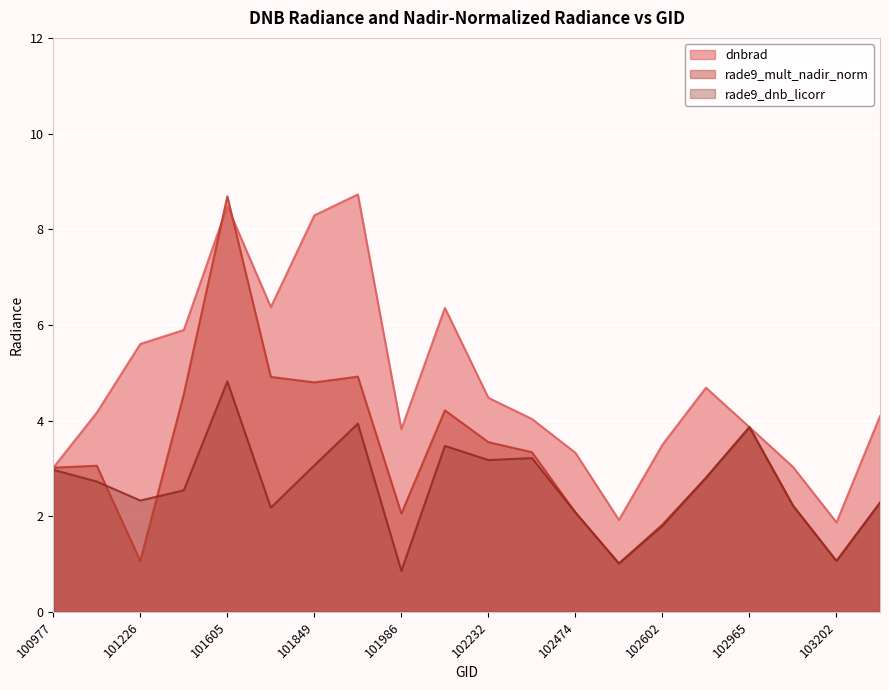

List the series in order of their peak value, highest first.

dnbrad, rade9_mult_nadir_norm, rade9_dnb_licorr